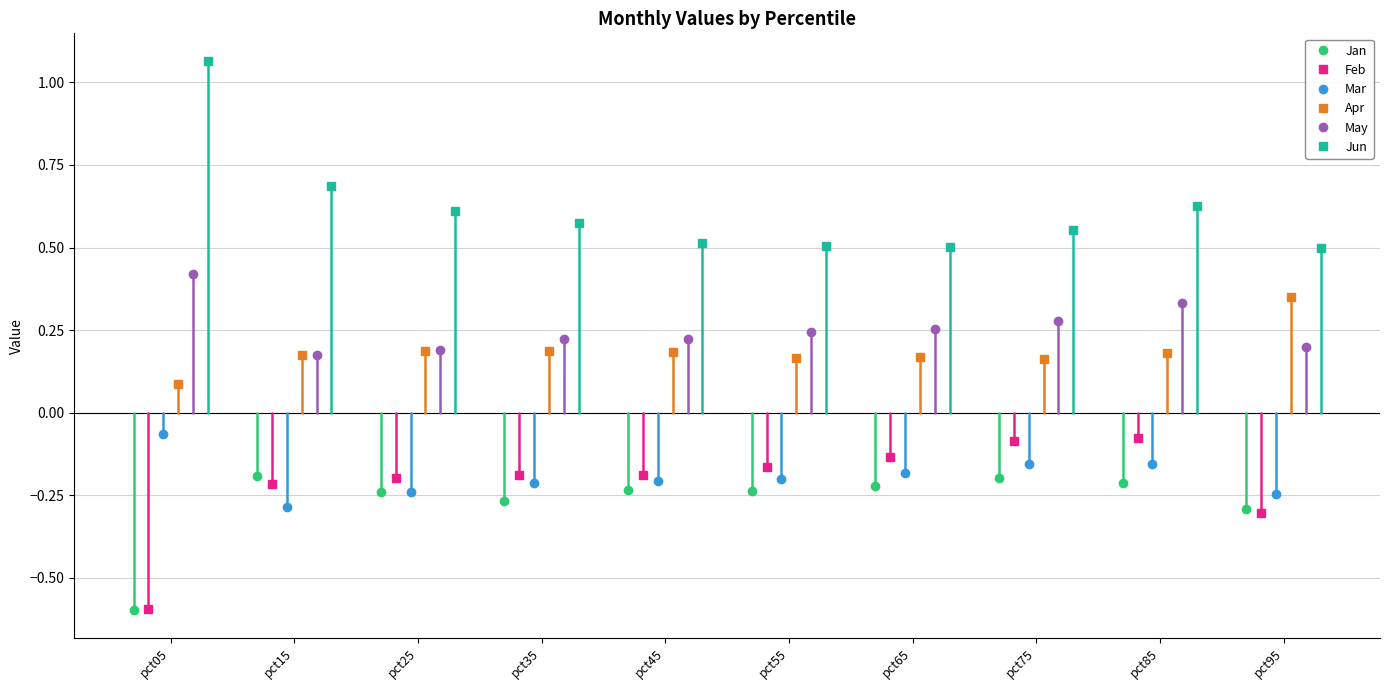

At which label does Mar reach its minimum?

pct15